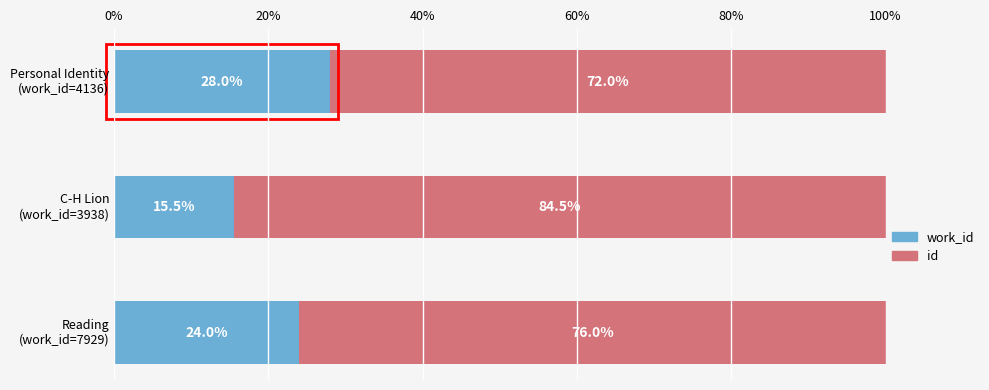

How many distinct data groups are displayed?

2